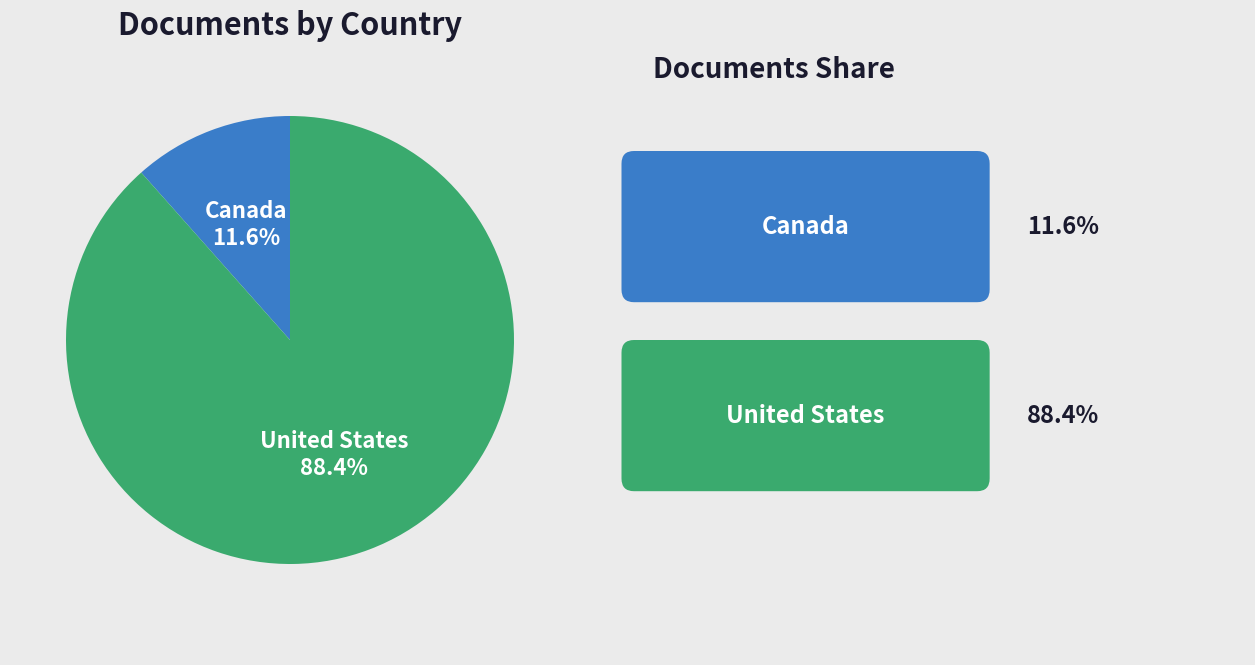

True or false: Canada accounts for 23% of the total.

False